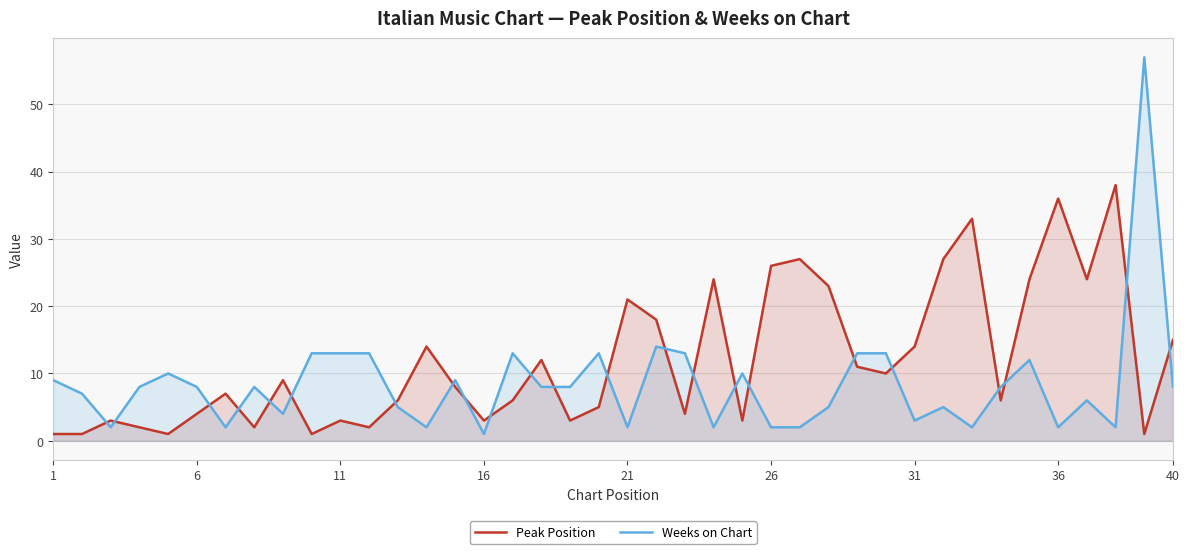

How many interior local peaks does the Weeks on Chart series have?

11